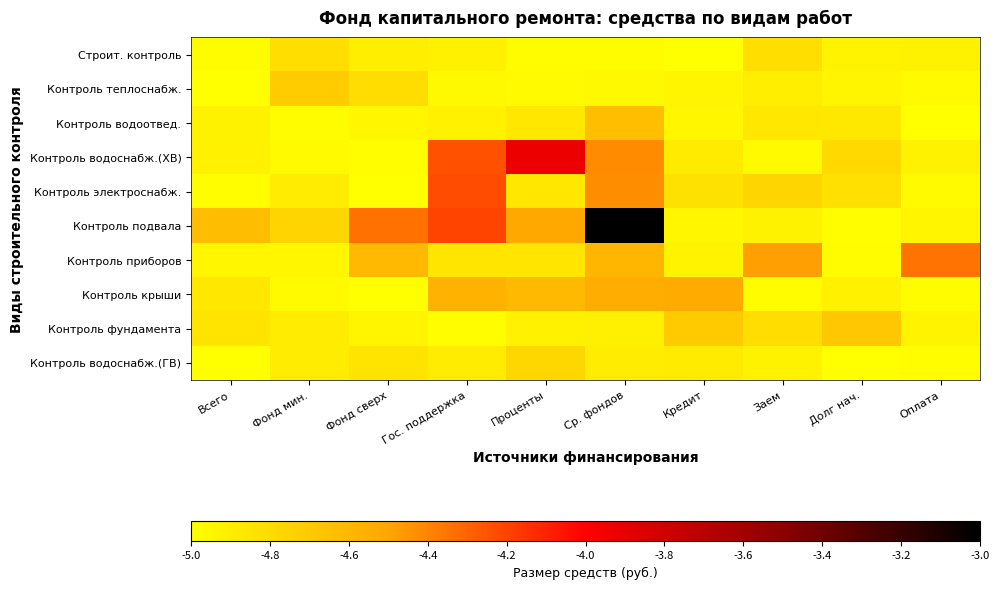

What is the total value across all series at Всего?

-49.1